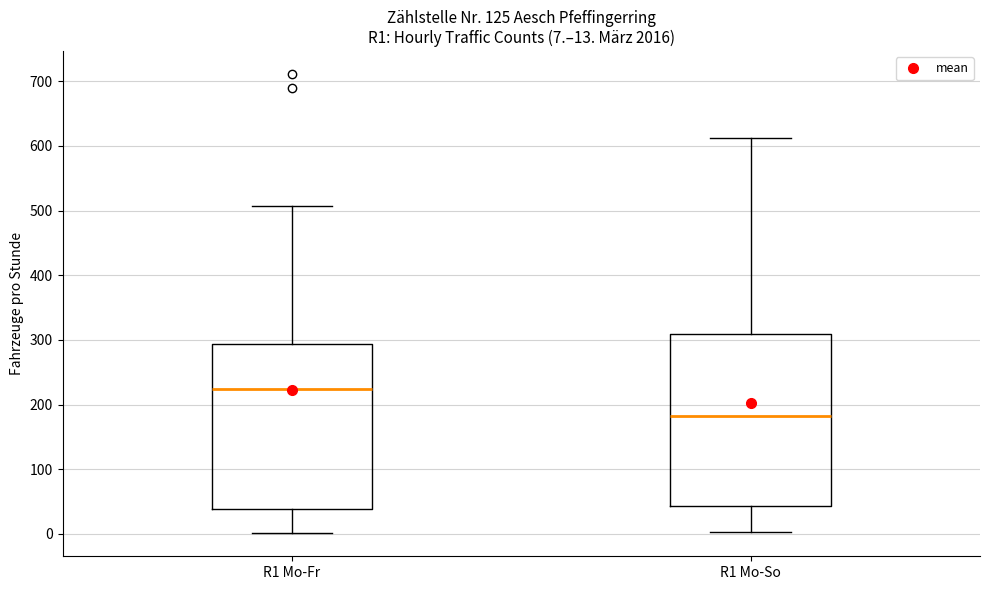

Which box has the lowest median line?

R1 Mo-So